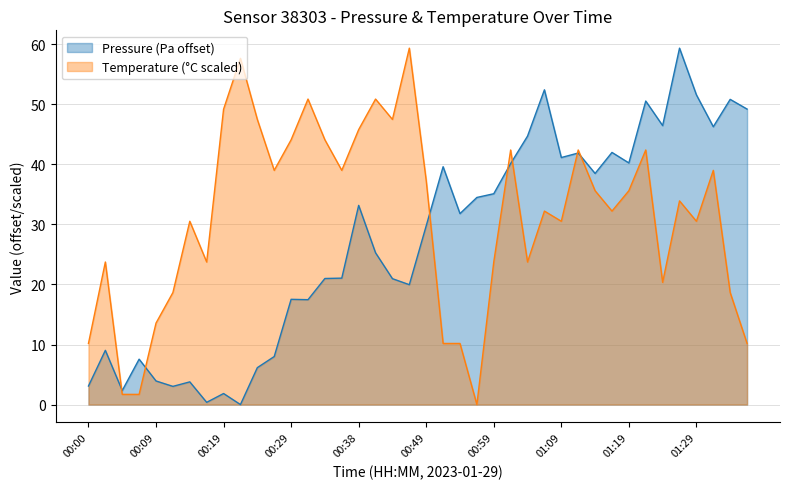

True or false: pressure and temperature cross at least once.

True